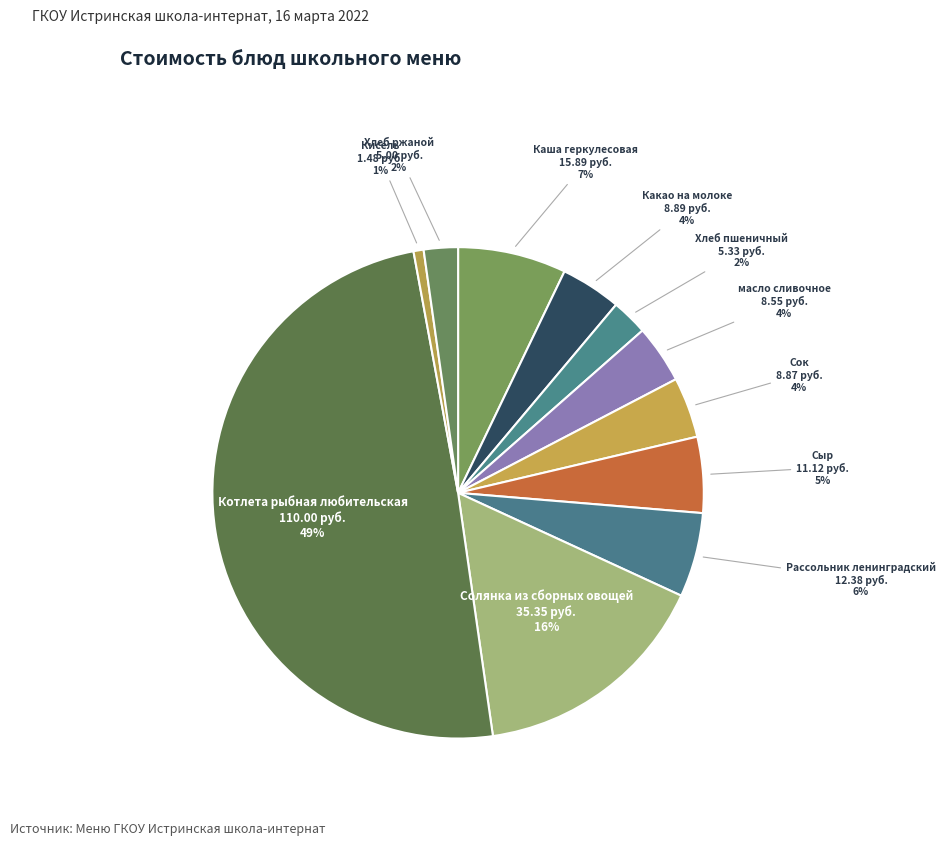

Approximately how many times larger is the value at масло сливочное compared to Солянка из сборных овощей?

0.2